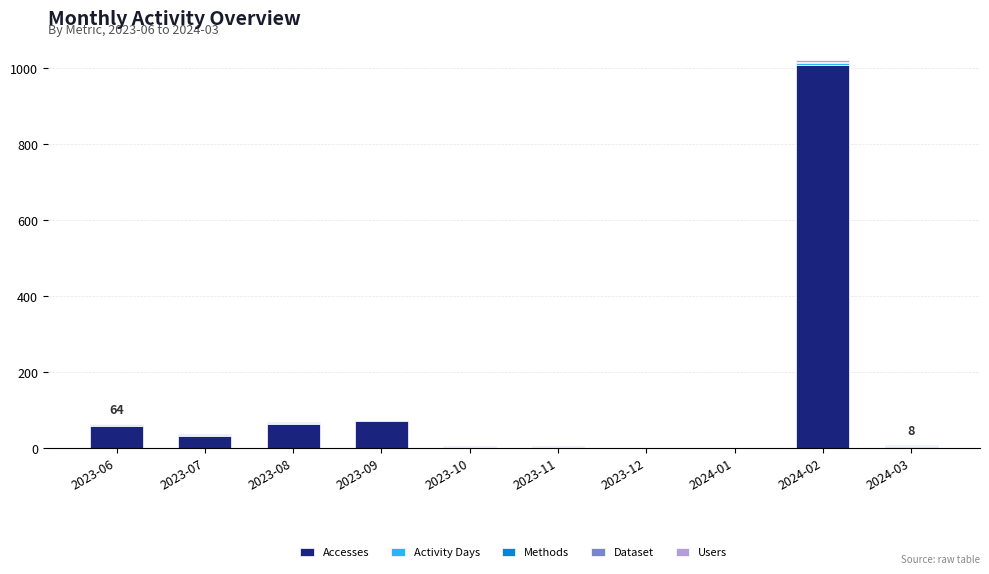

At which label does Accesses reach its peak?

2024-02